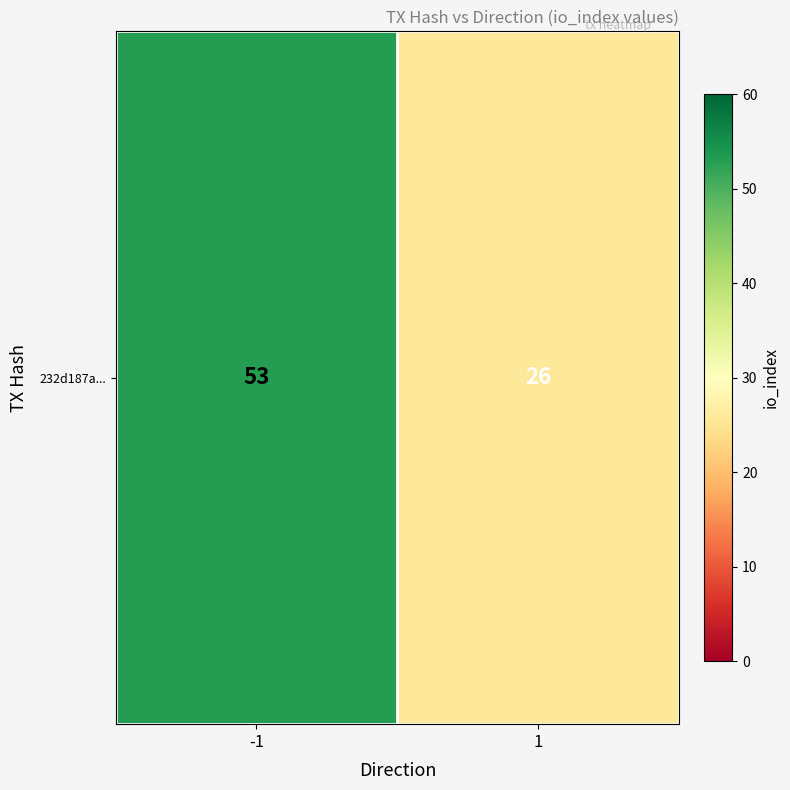

List the labels in order of value, smallest first.

1, -1